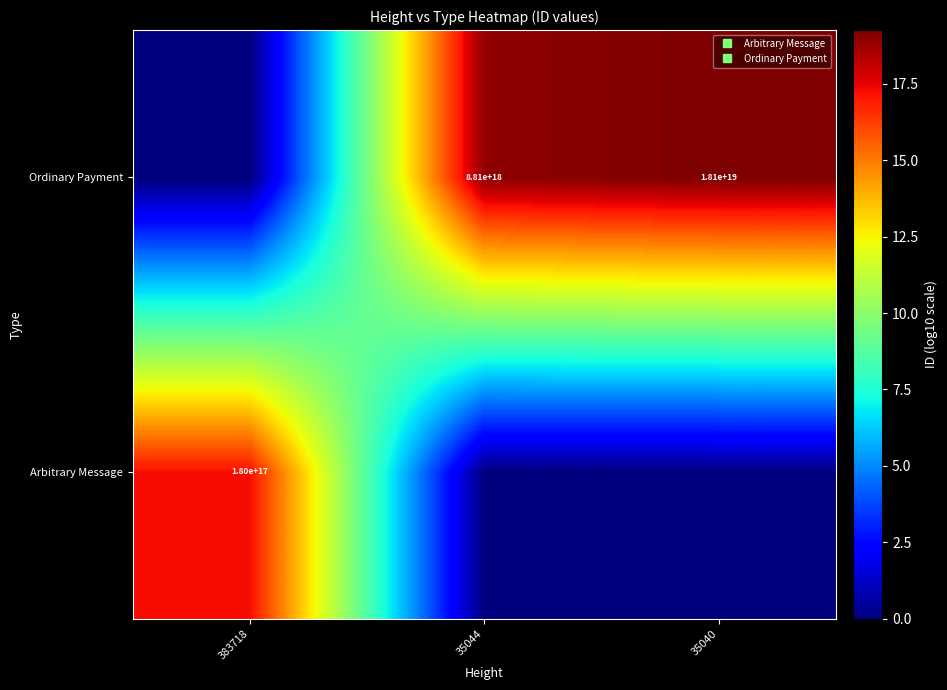

The Ordinary Payment series shows 12.7 at 35040. True or false?

False